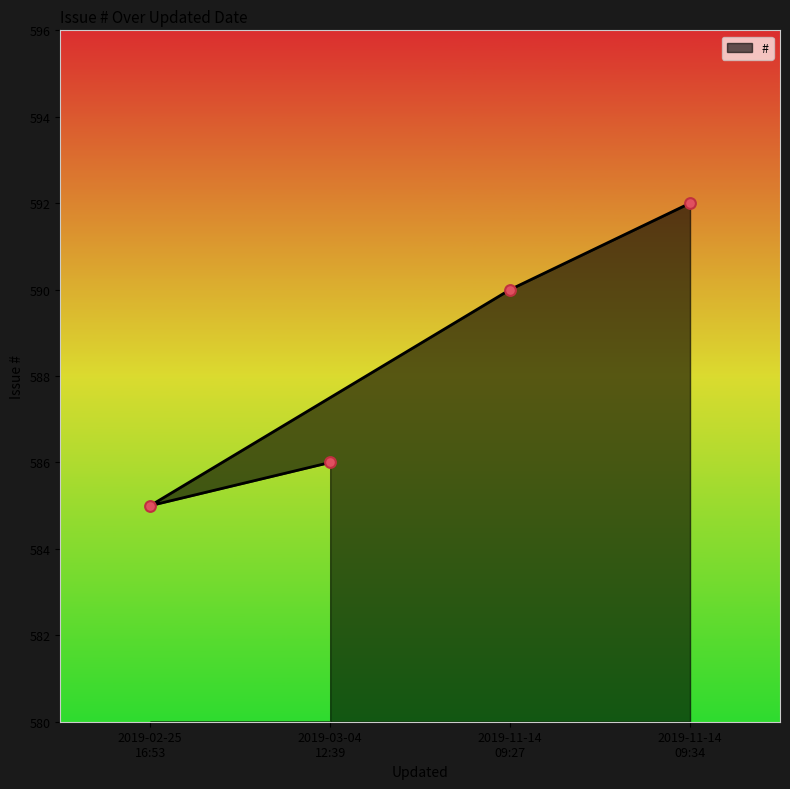

What is the change in value from 2019-02-25 to 2019-11-14 09:34?

+7